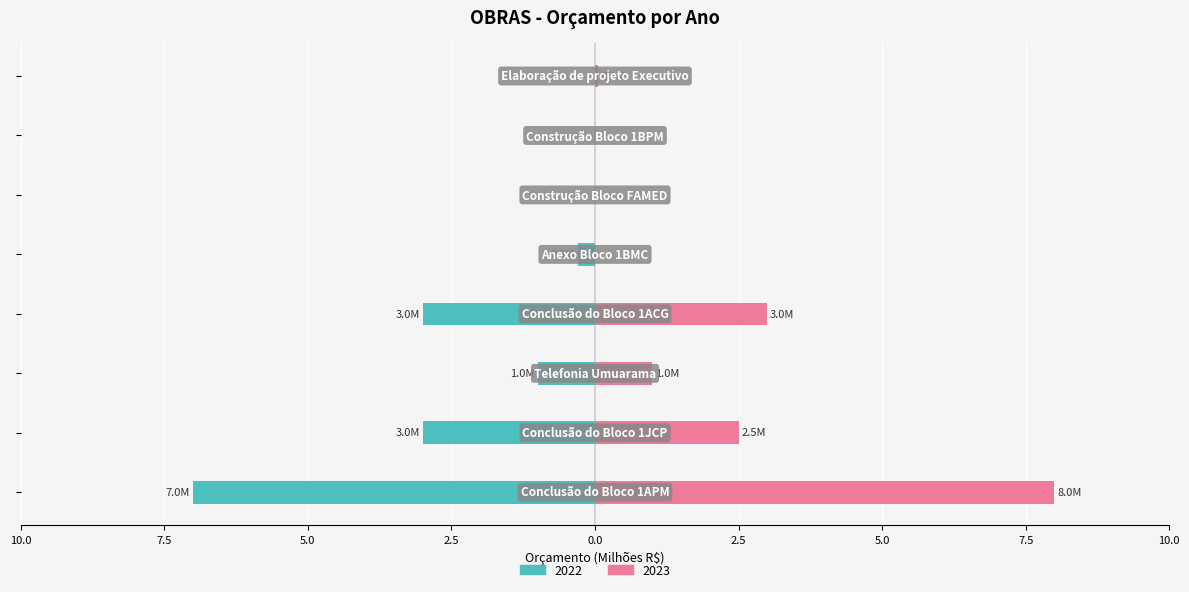

The 2022 series shows -0.6 at Telefonia Umuarama. True or false?

False